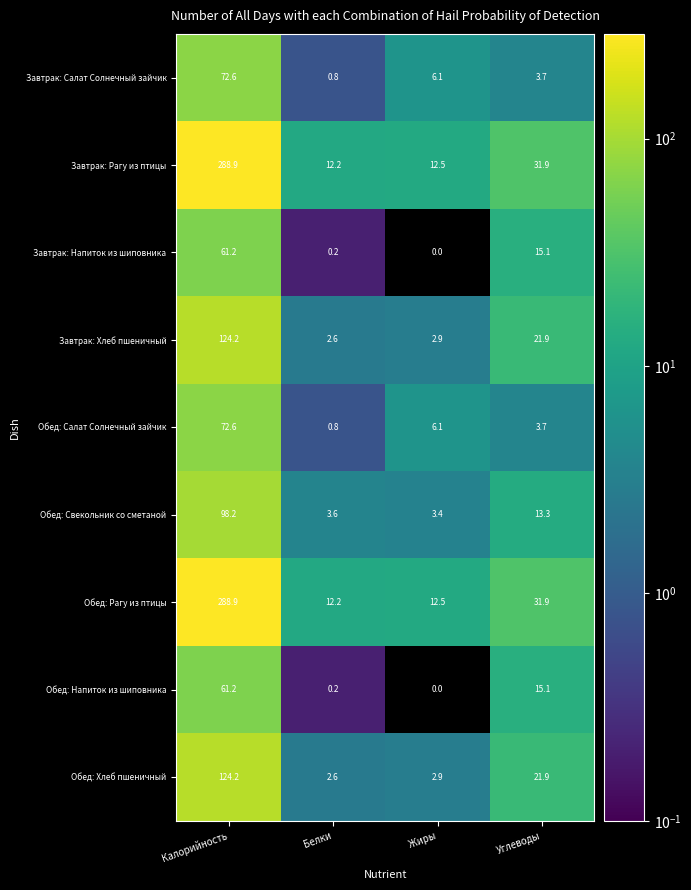

Where does the Обед: Напиток из шиповника series first go above 15?

Калорийность